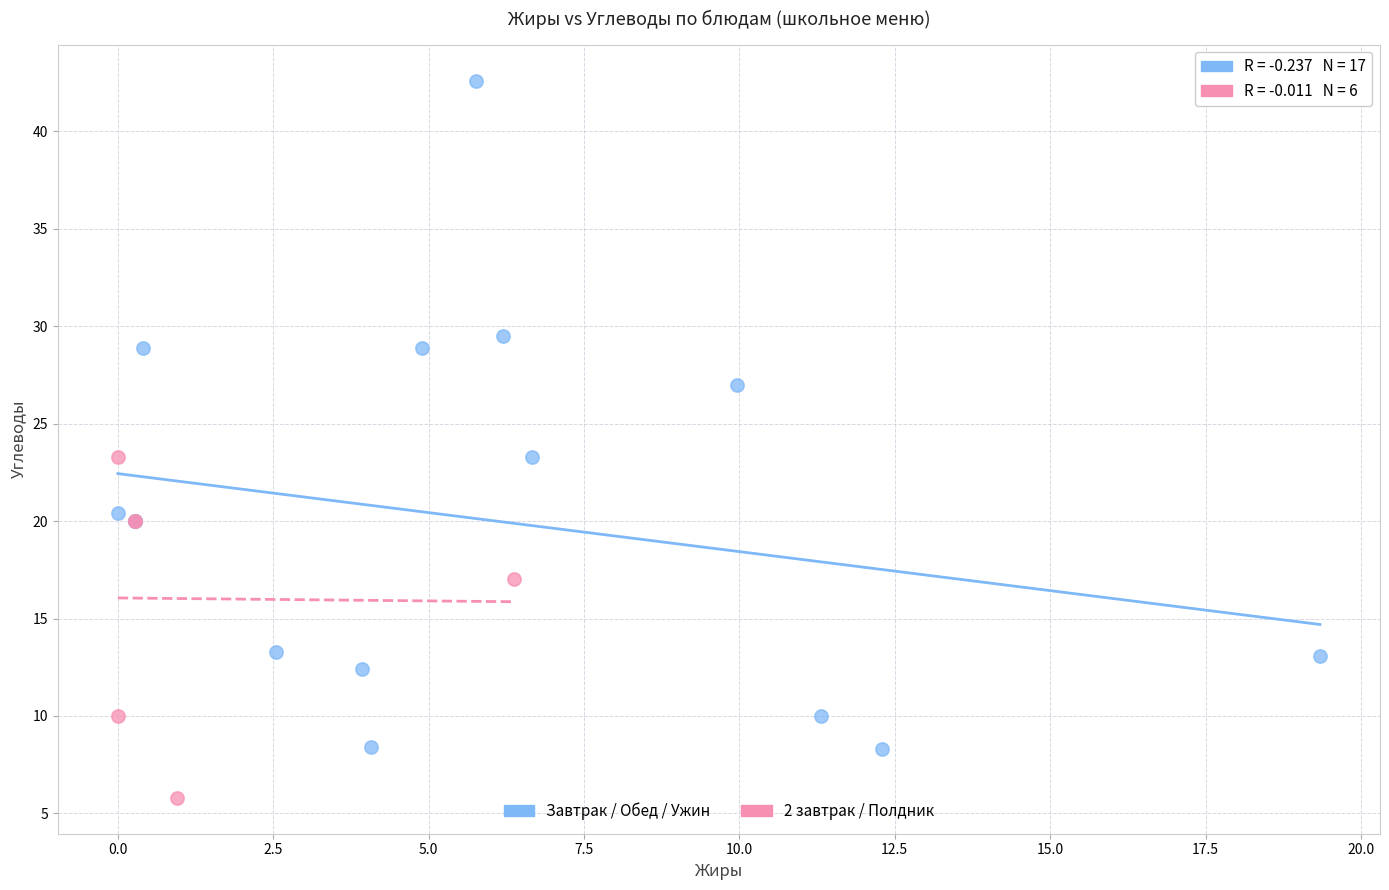

Which series has the widest spread of Y values?

Завтрак / Обед / Ужин